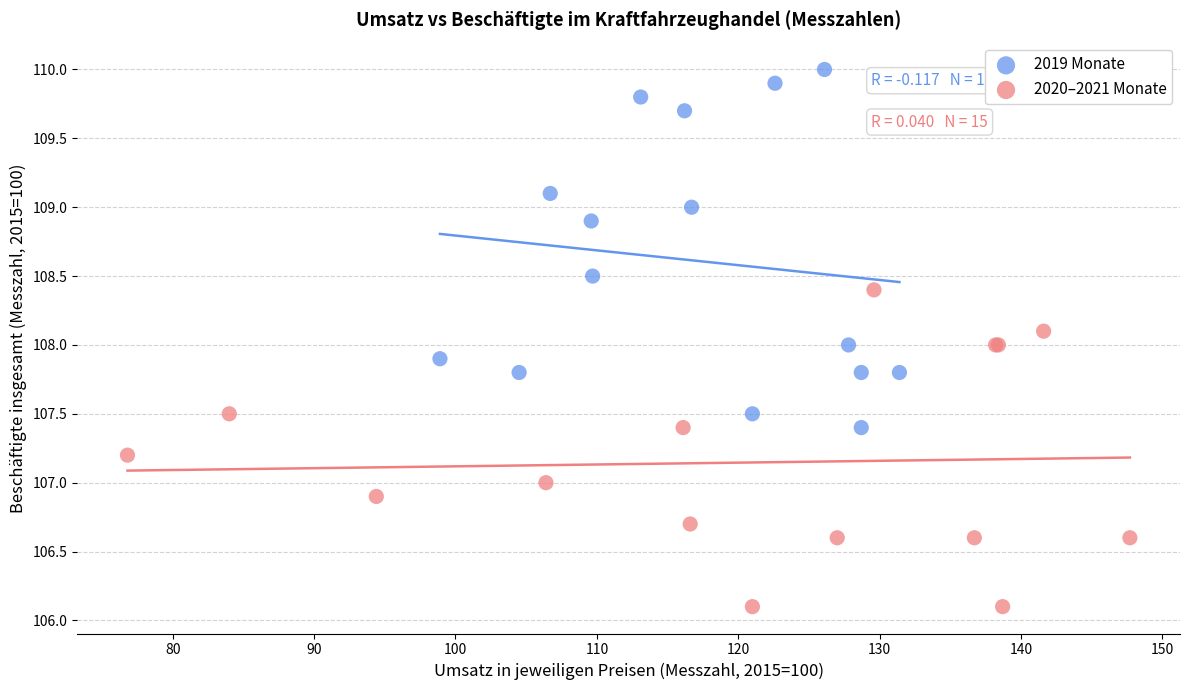

Which series contains the highest Y value?

2019 Monate